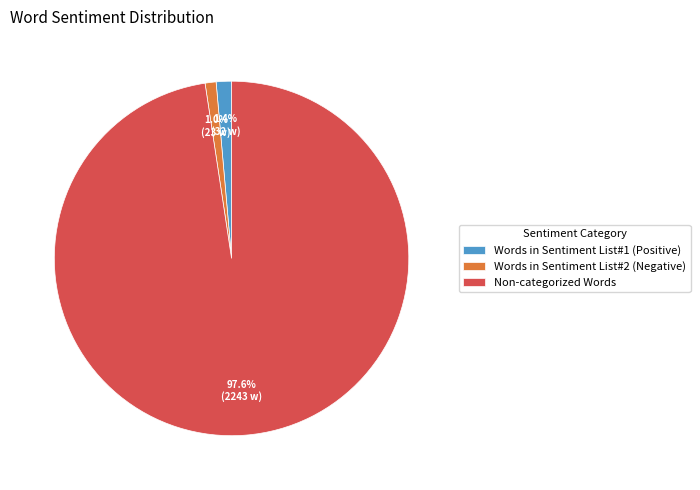

Is Non-categorized Words the majority of the pie?

Yes